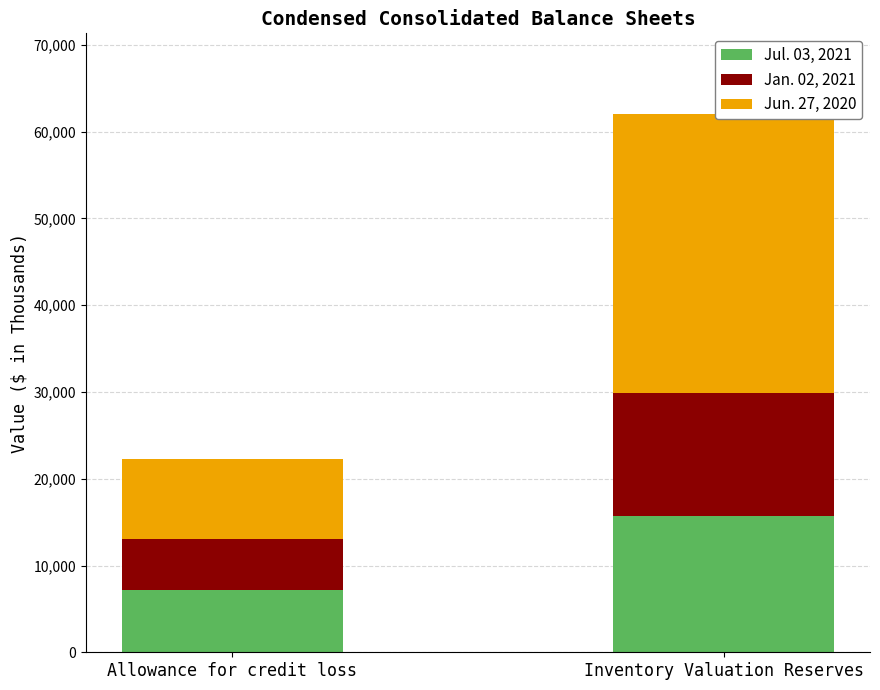

What position from the right is Allowance for credit loss?

2